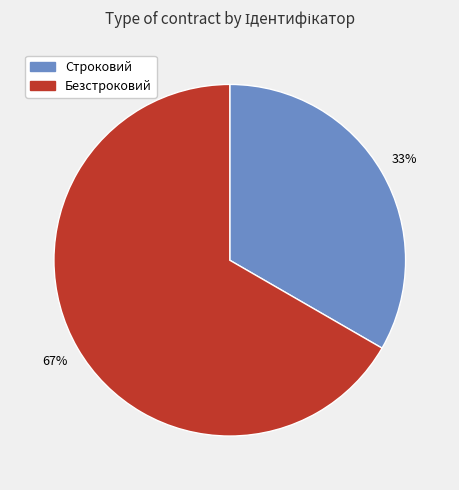

Which category has the biggest portion of the pie?

Безстроковий